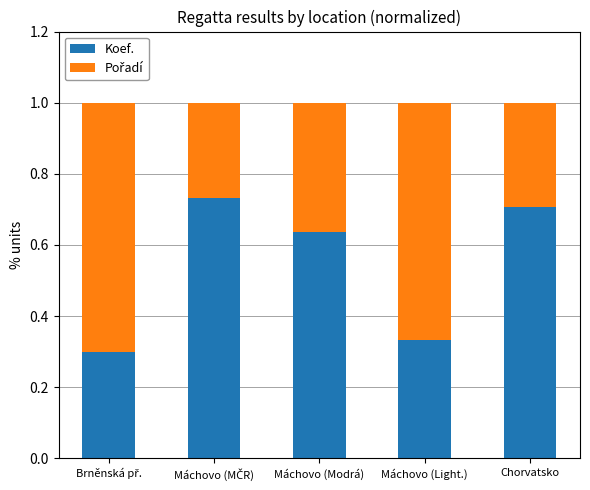

Count the Koef. values in the range 0 to 1.

5